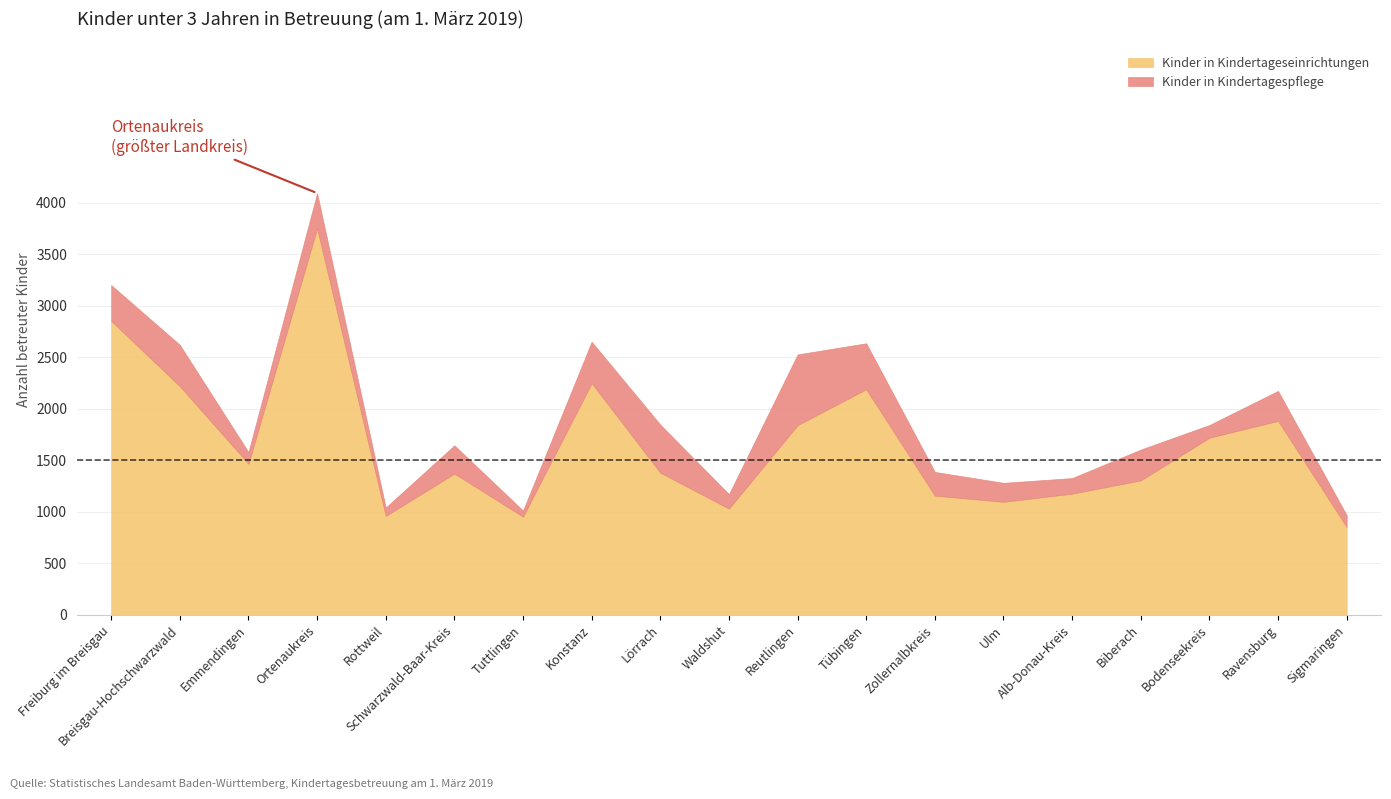

How many data points in Kinder in Kindertageseinrichtungen are above 1380?

9